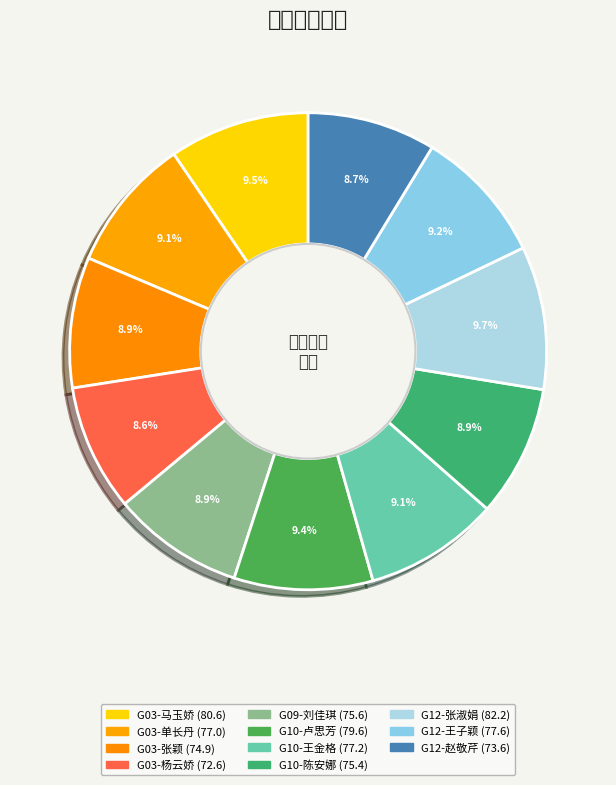

How many segments does this pie chart have?

11